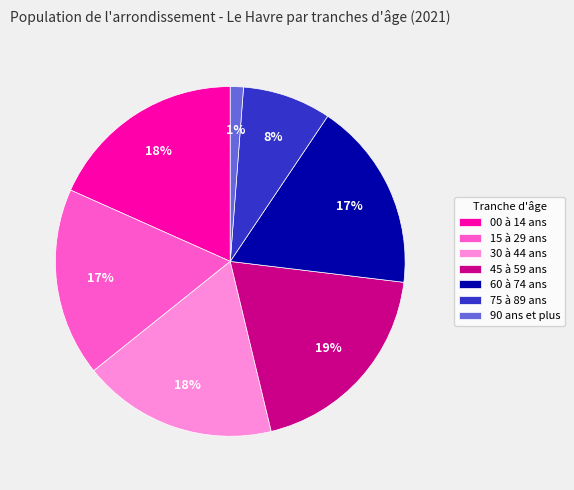

Is the sum of 15 à 29 ans and 45 à 59 ans greater than half?

No